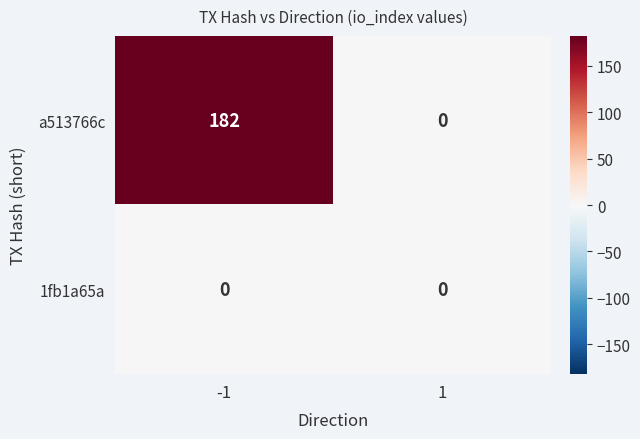

How many data points in a513766c are less than 182?

1